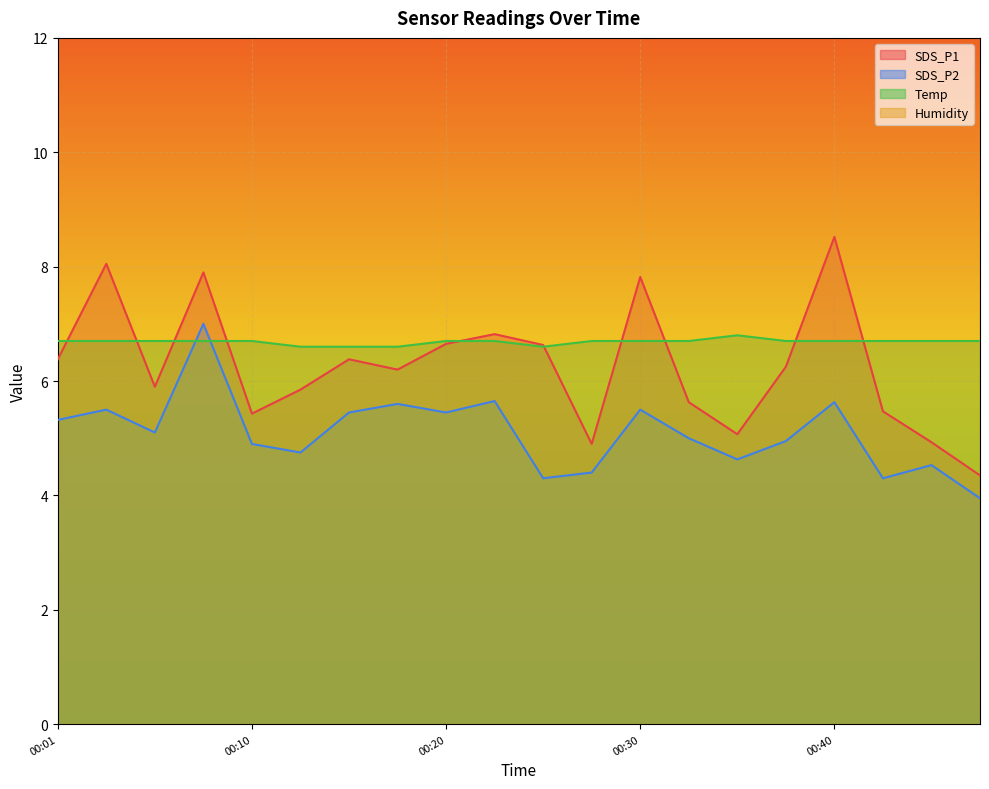

How many interior local peaks does the SDS_P1 series have?

6